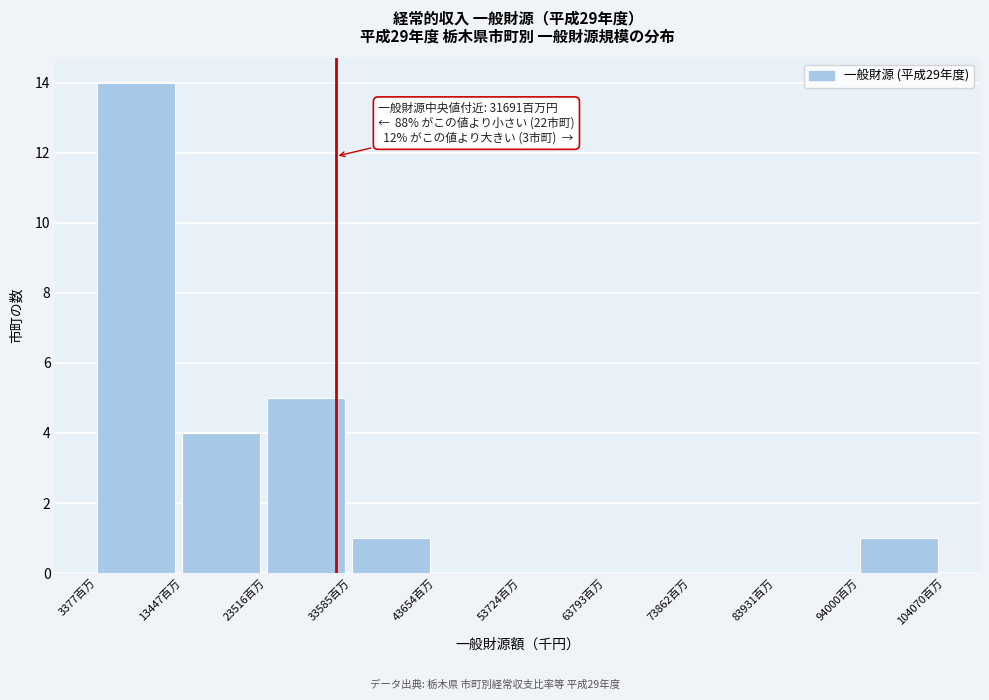

Over which range of the x-axis is the bar tallest?

4000 to 14000